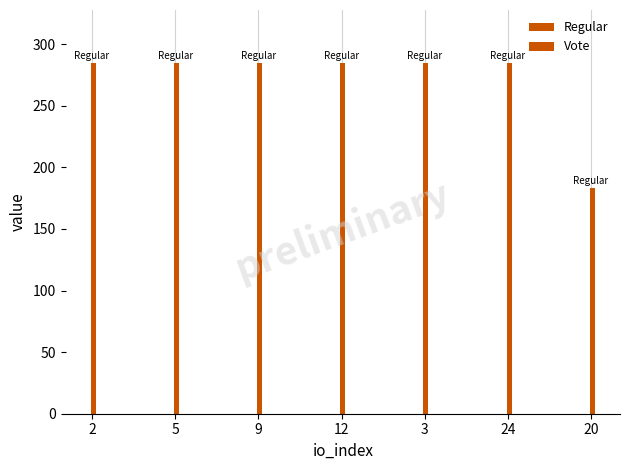

What is the sum of the Regular values at 9 and 3?

569.9